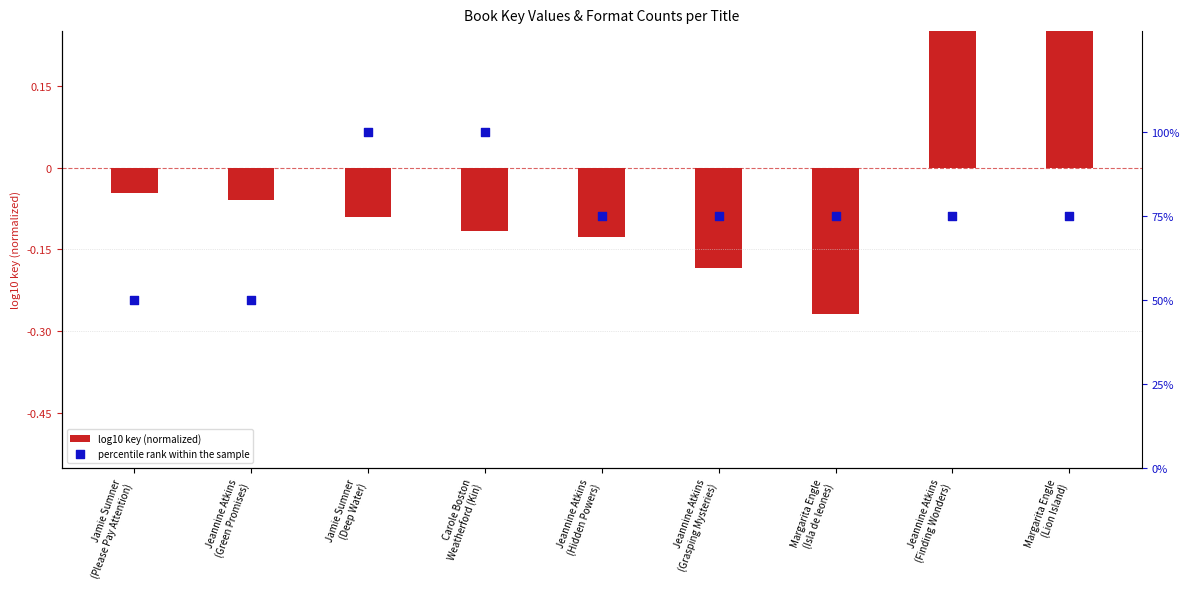

At how many categories does at least one series exceed 14?

9